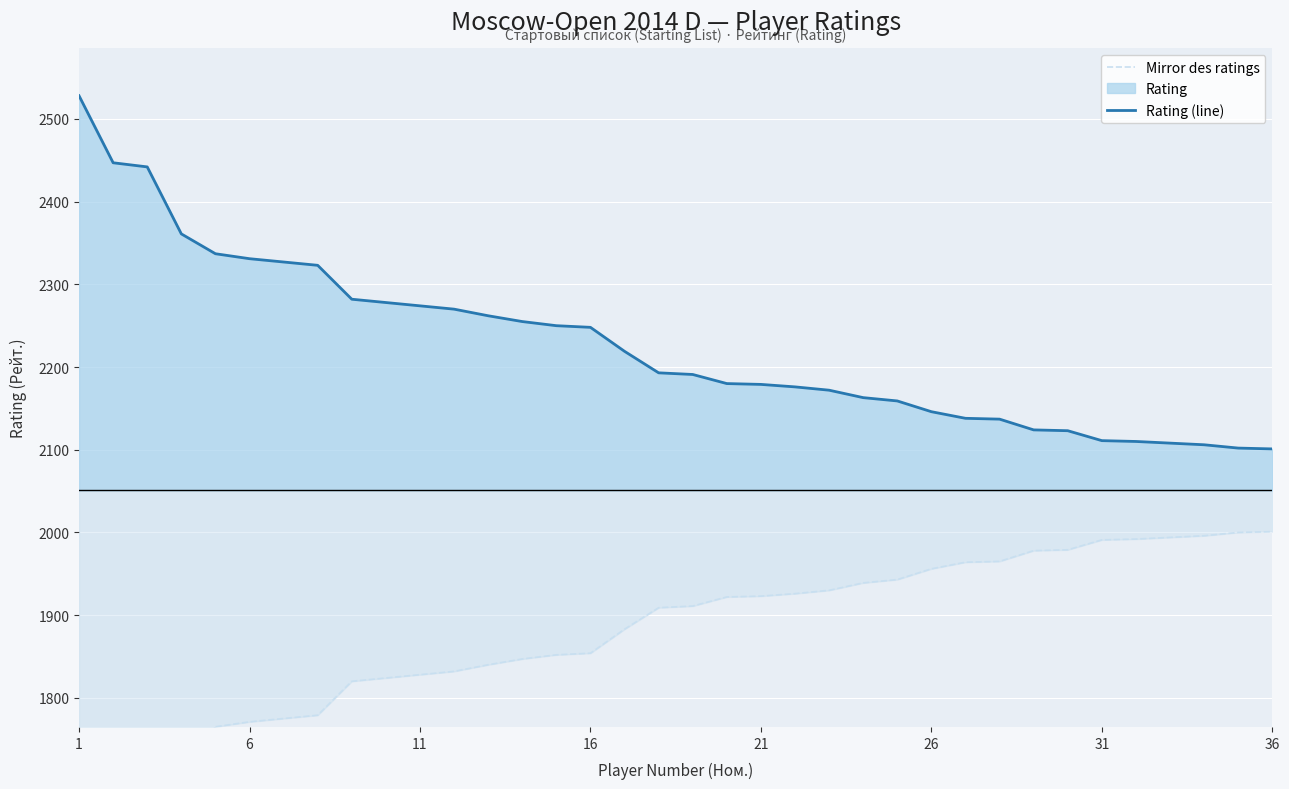

Which label corresponds to the smallest value in the chart?

1